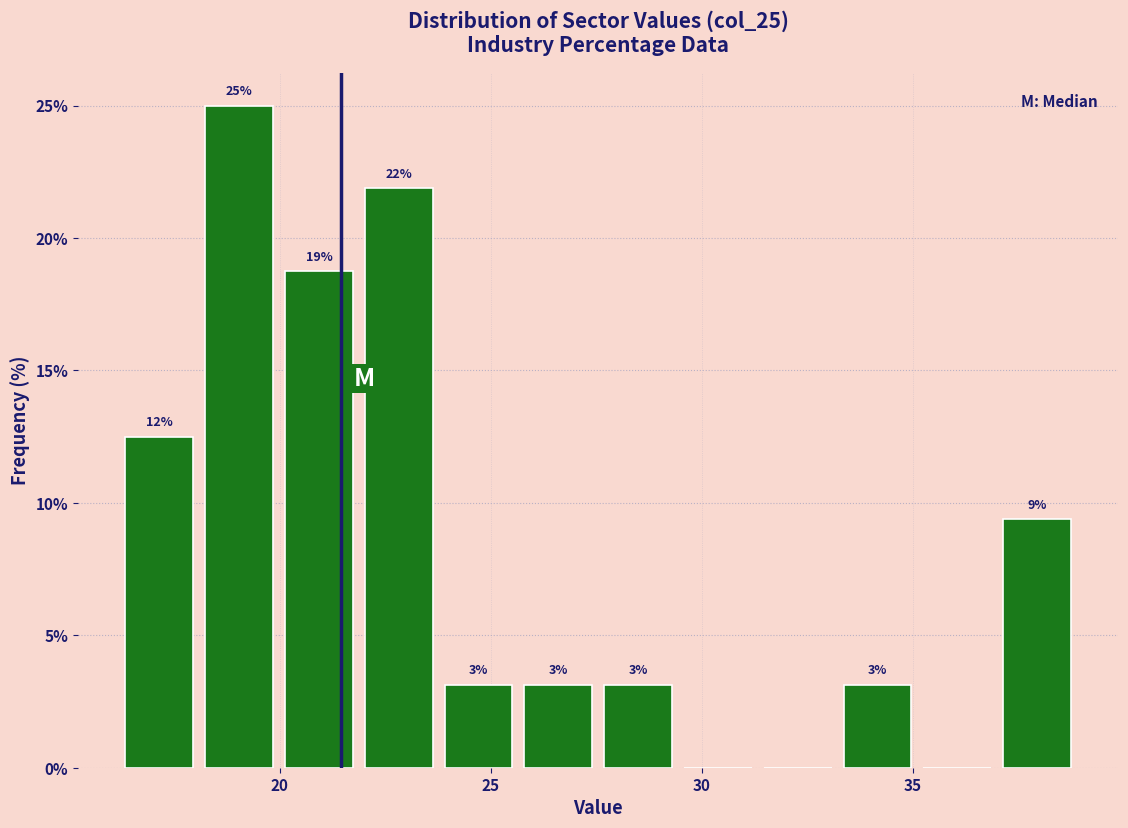

Read against the x-axis, roughly where is the centre of the tallest bar?

19.0